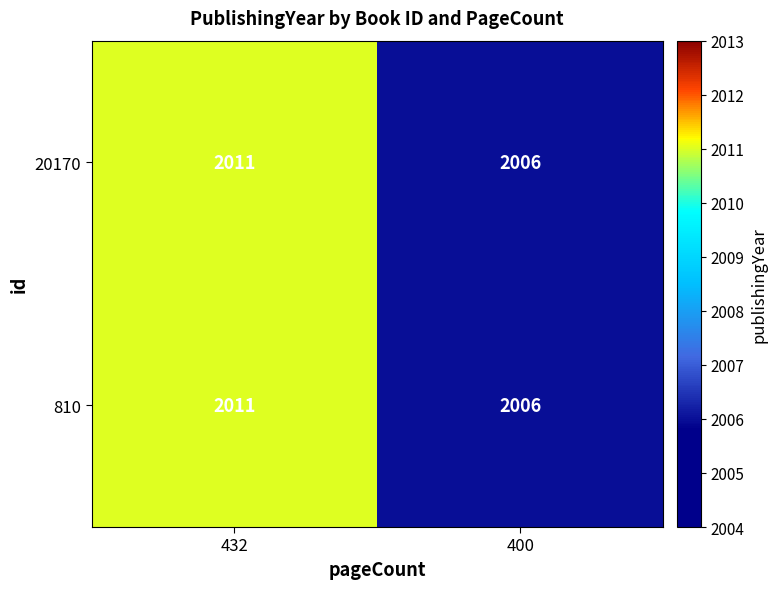

What is the total value across all series at 432?

4022